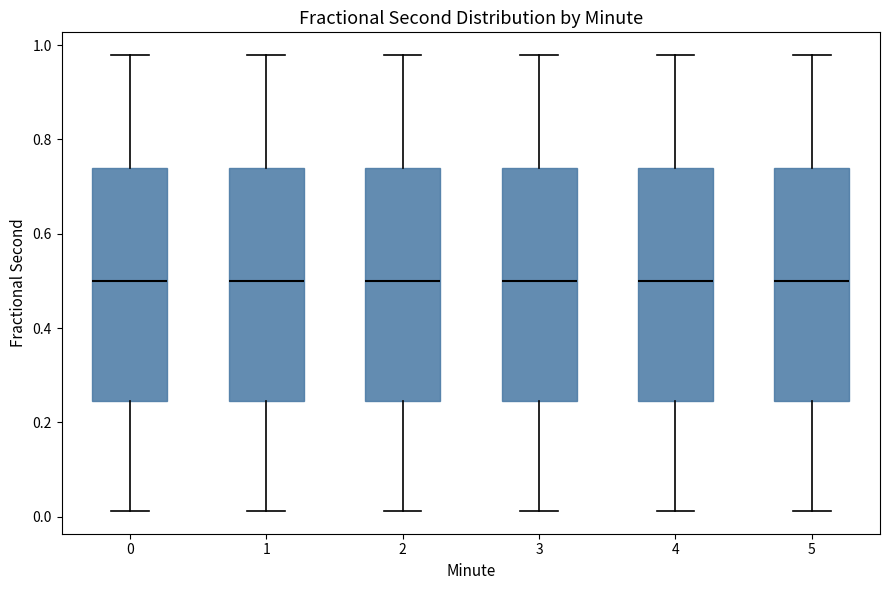

Reading left to right, read every box against the y-axis: the position of its median line, the range the box covers, and the ends of its whiskers. The values are not printed on the chart, so give them approximately, as read against the axis.

0: median 0.50, box 0.24 to 0.74, whiskers 0.02 to 0.98
1: median 0.50, box 0.24 to 0.74, whiskers 0.02 to 0.98
2: median 0.50, box 0.24 to 0.74, whiskers 0.02 to 0.98
3: median 0.50, box 0.24 to 0.74, whiskers 0.02 to 0.98
4: median 0.50, box 0.24 to 0.74, whiskers 0.02 to 0.98
5: median 0.50, box 0.24 to 0.74, whiskers 0.02 to 0.98